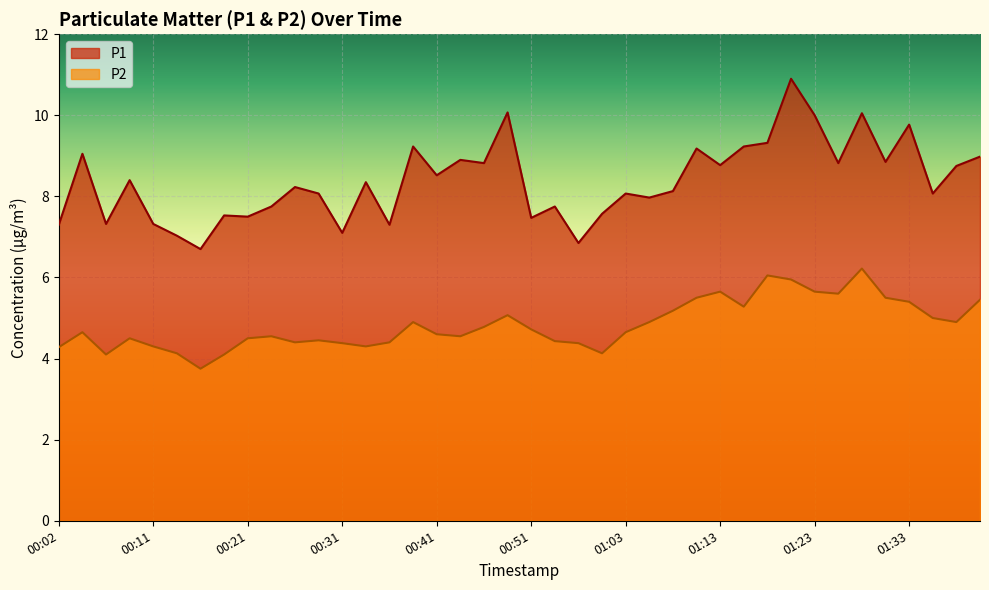

At how many categories does at least one series exceed 9?

10